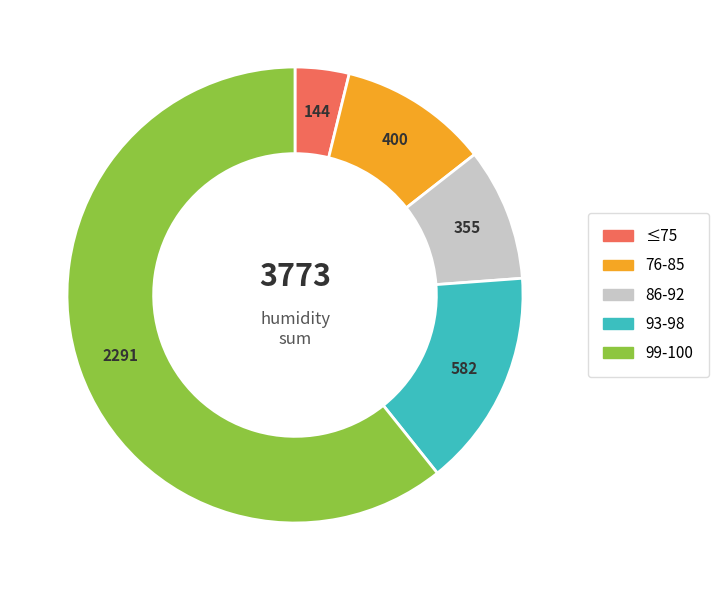

Which category accounts for the majority?

99-100